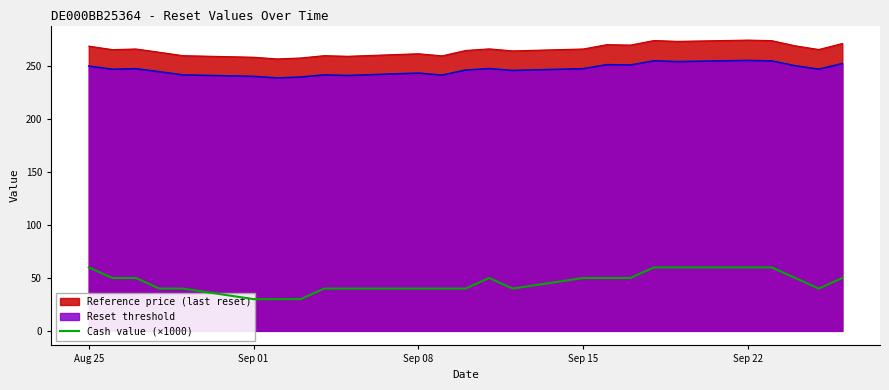

Is it true that Reference price (last reset) equals 93.2 at Sep 15?

False